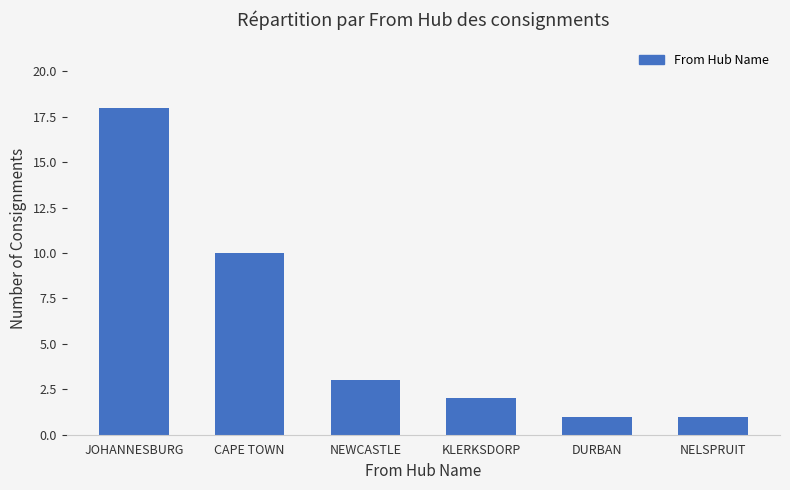

True or false: the data shows 3 at NEWCASTLE.

True